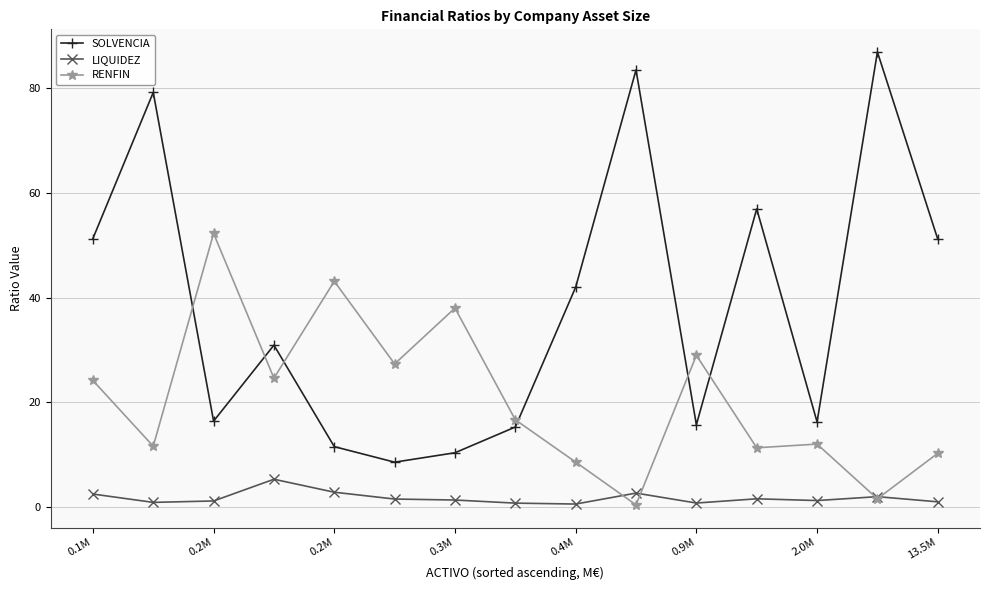

Rank the series by their maximum value, from highest to lowest.

SOLVENCIA, RENFIN, LIQUIDEZ